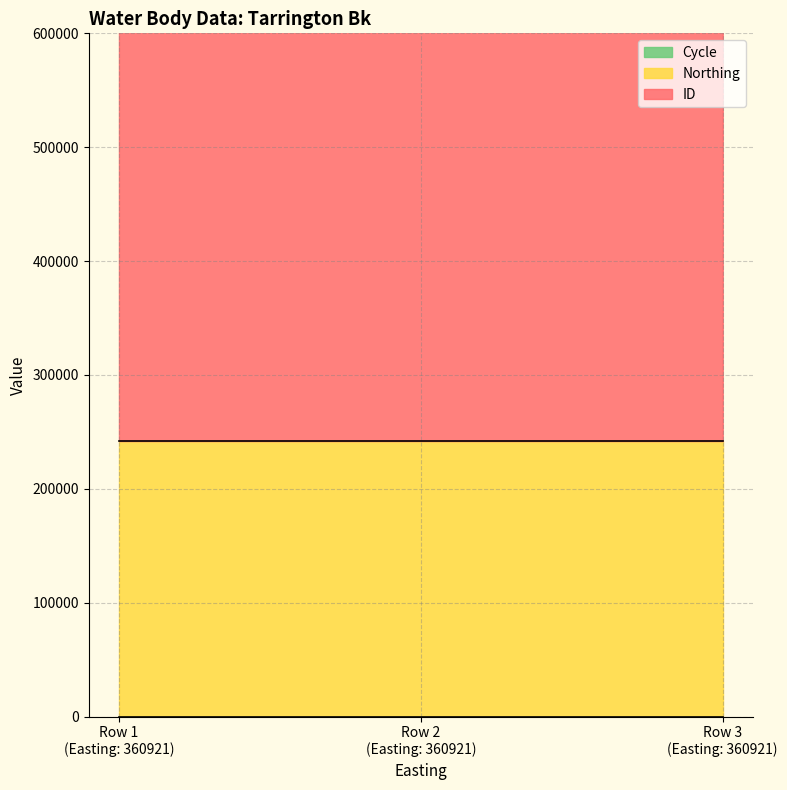

Rank the categories by ID value from lowest to highest.

360921, 360921, 360921